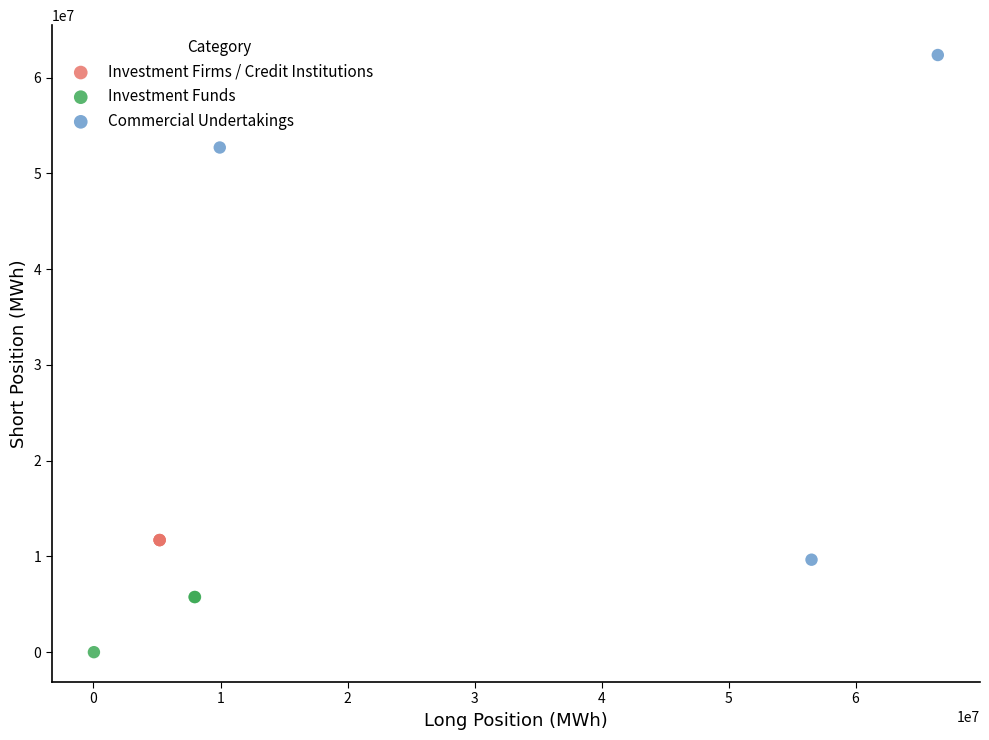

Which series reaches the maximum Y coordinate?

Commercial Undertakings